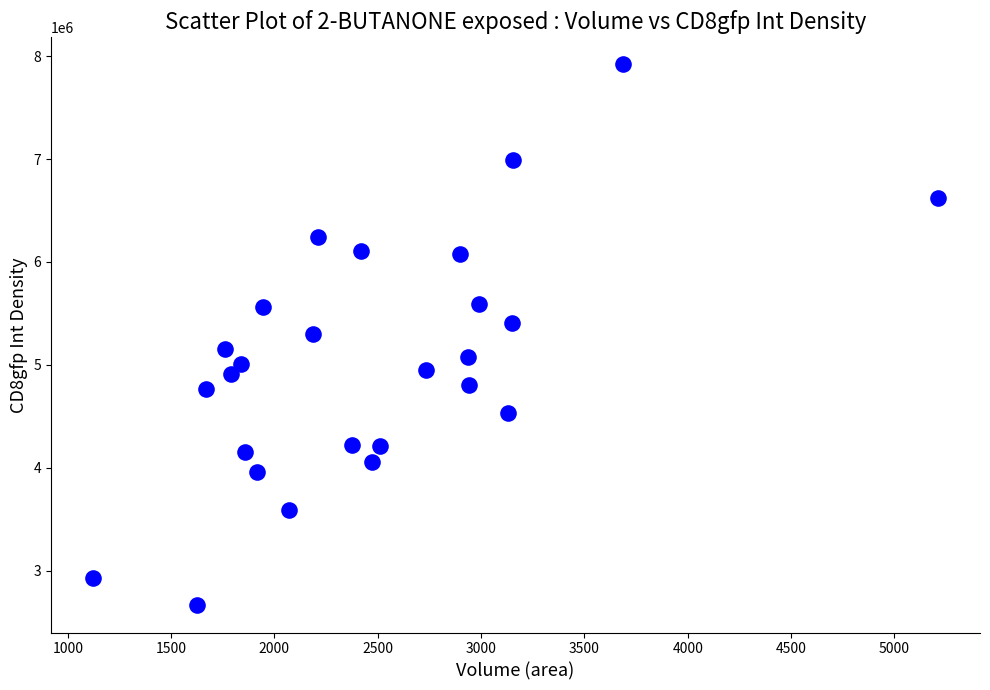

How many data points are displayed?

26